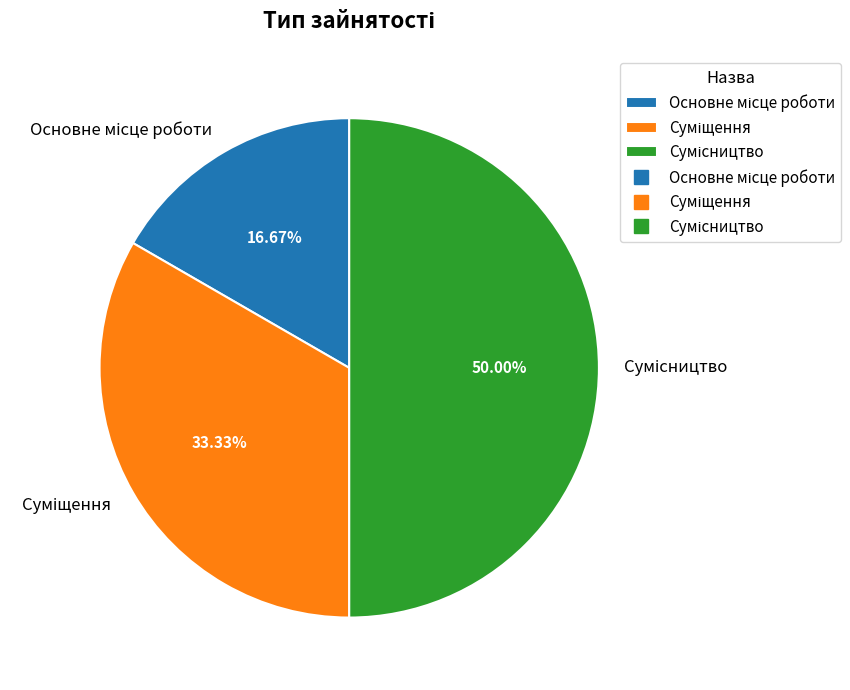

To the nearest percent, what is the combined percentage of Суміщення and Основне місце роботи?

50%